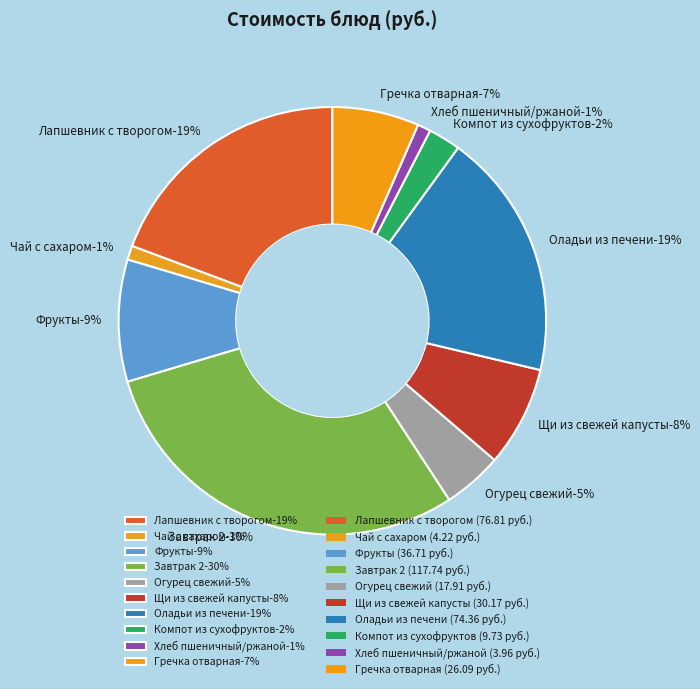

Rank the categories by value from highest to lowest.

Завтрак 2, Лапшевник с творогом, Оладьи из печени, Фрукты, Щи из свежей капусты, Гречка отварная, Огурец свежий, Компот из сухофруктов, Чай с сахаром, Хлеб пшеничный/ржаной